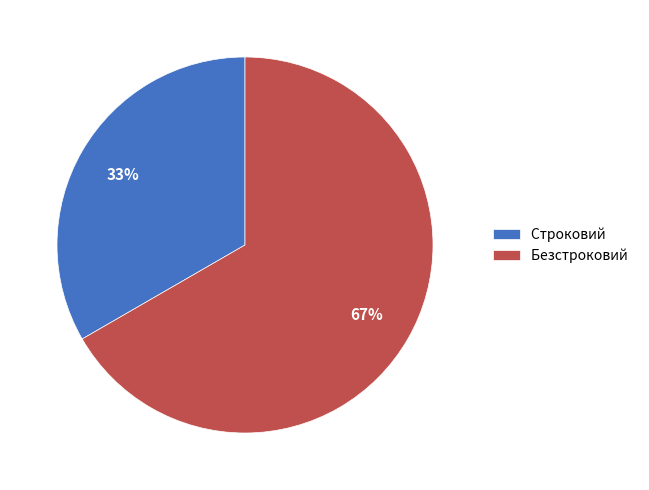

Which slice is the smallest?

Строковий